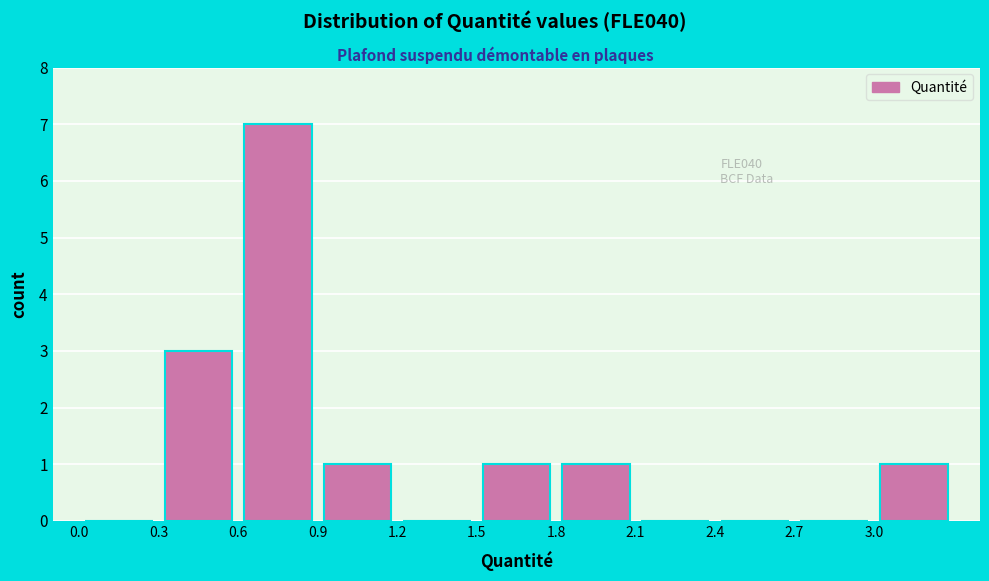

Over which range of the x-axis is the bar tallest?

0.6 to 0.9